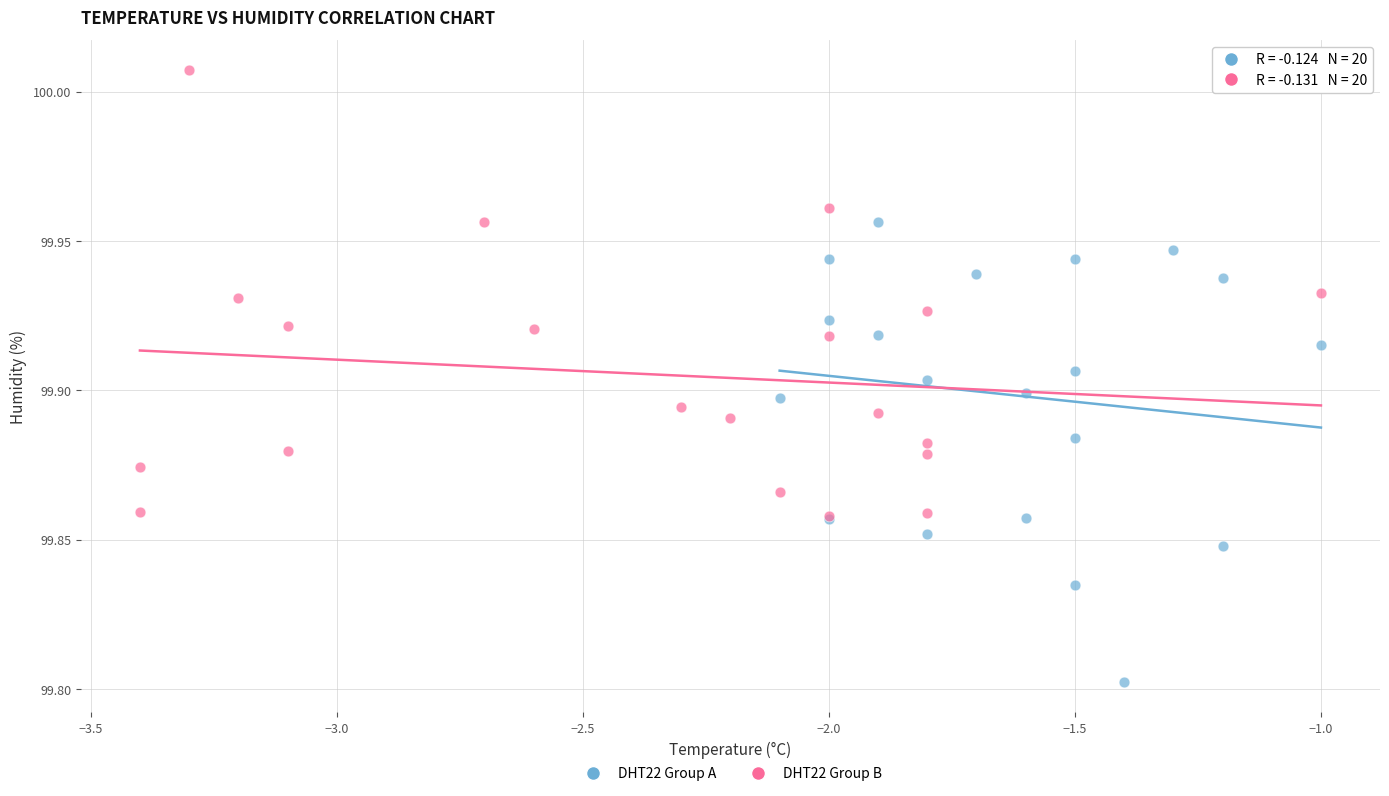

Which series has the largest Y range (max minus min)?

DHT22 Group A